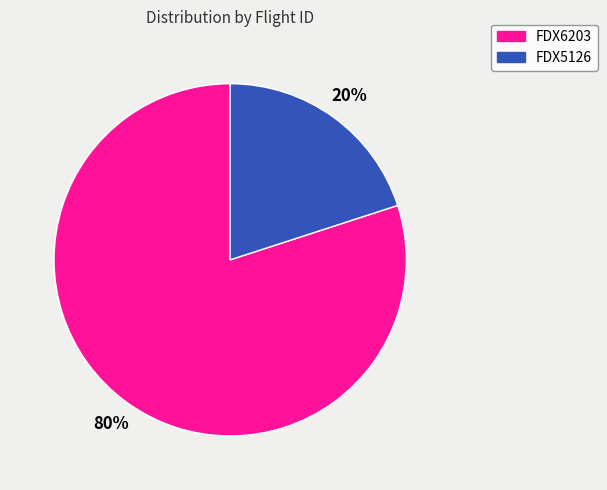

To the nearest percent, what is the difference between the largest and smallest slice percentages?

60%